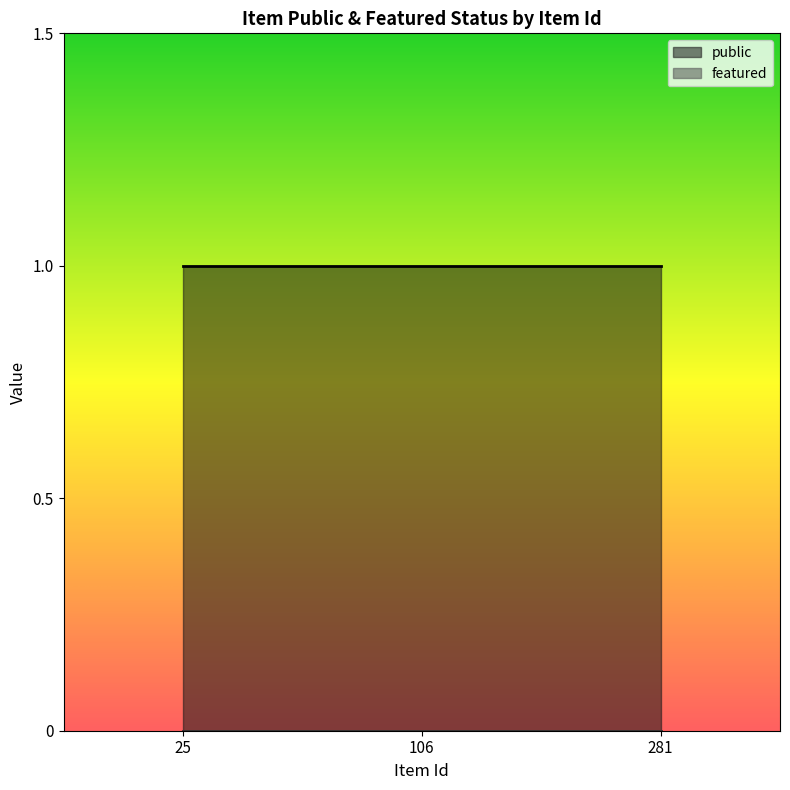

What is the sum of the public values at 281 and 106?

2